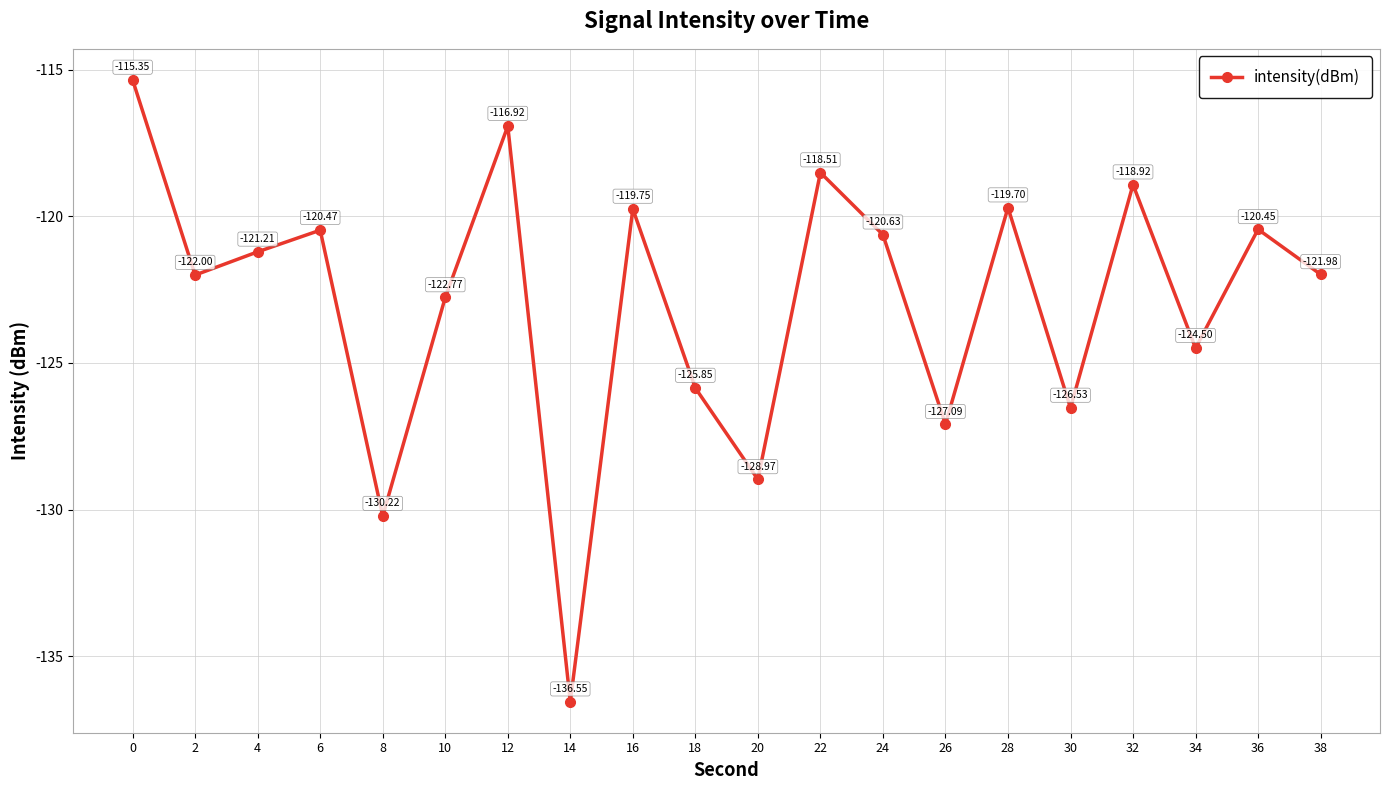

At which label is the value closest to -125?

34